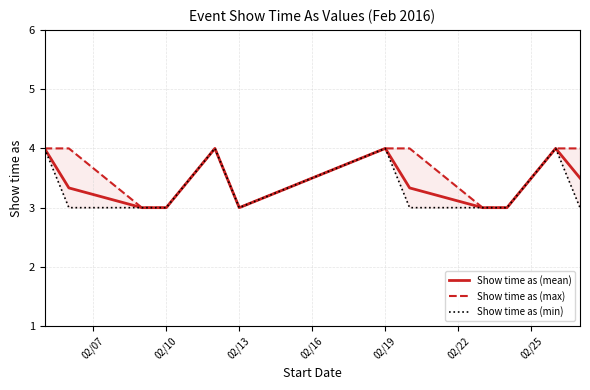

True or false: Show time as (mean) has a value of 4.0 at 02/19.

True